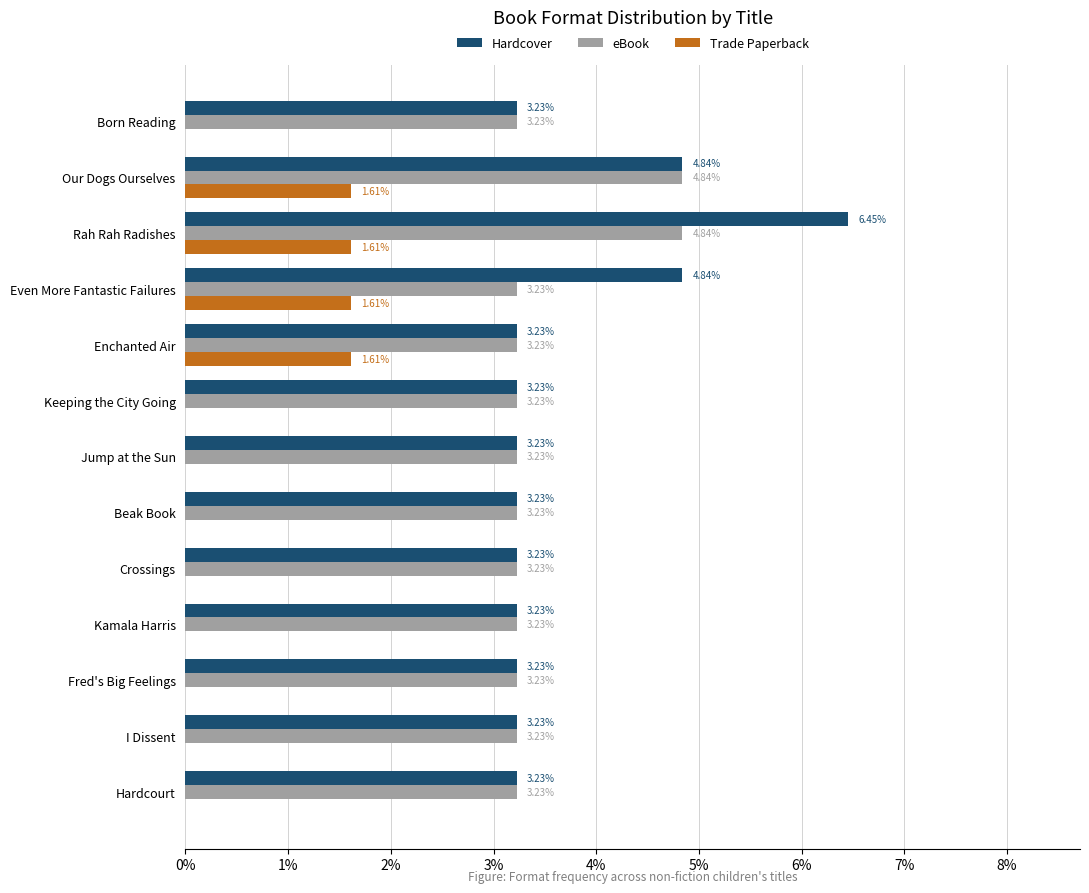

Which series has the largest total across all categories?

Hardcover